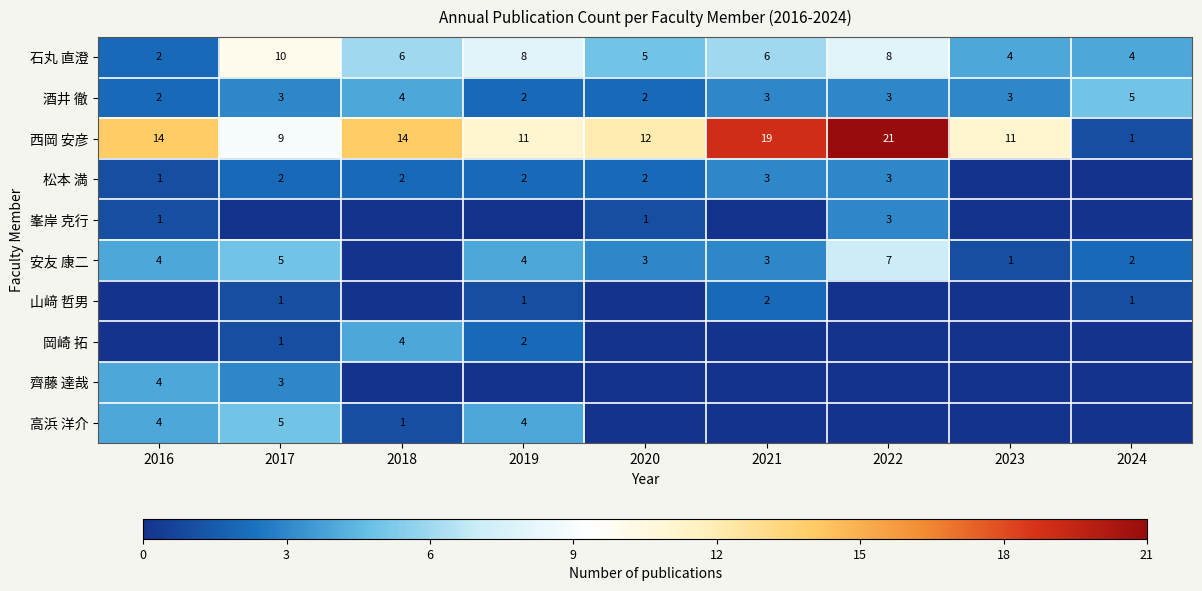

What is the difference between the second highest and second lowest values in the 石丸 直澄 series?

4